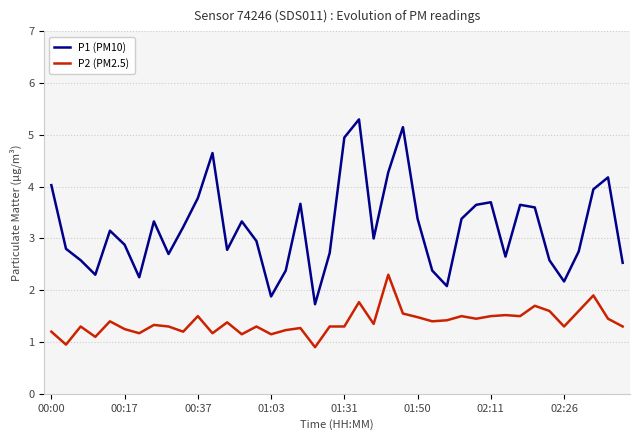

How many distinct data groups are displayed?

2